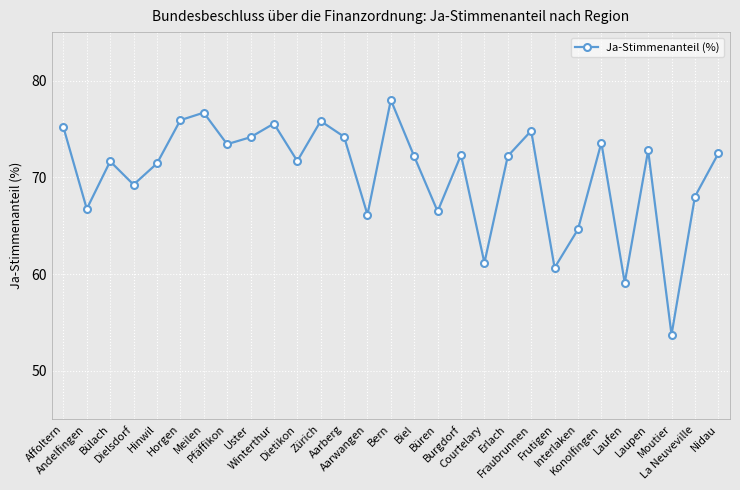

What is the sum of all values?

2039.7